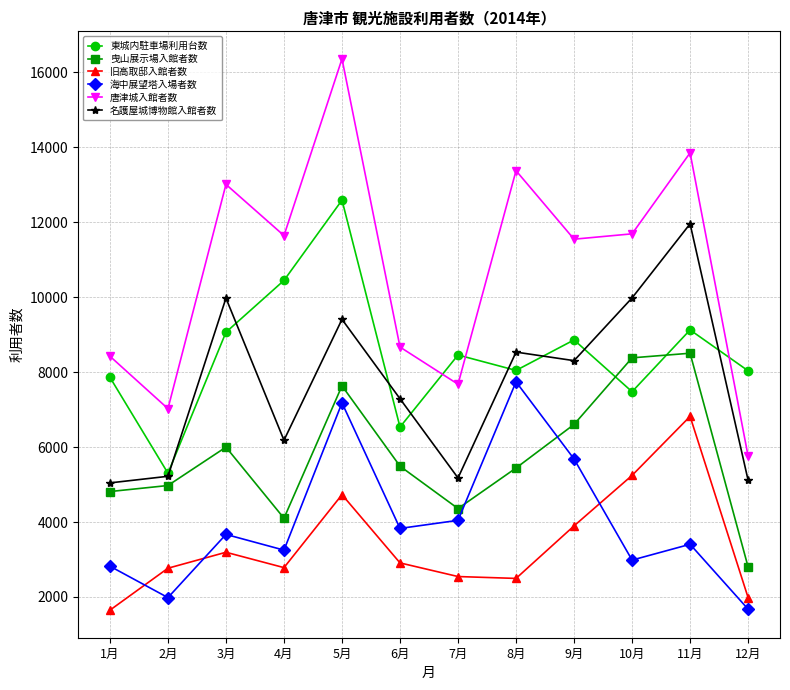

True or false: 海中展望塔入場者数 and 東城内駐車場利用台数 cross at least once.

False